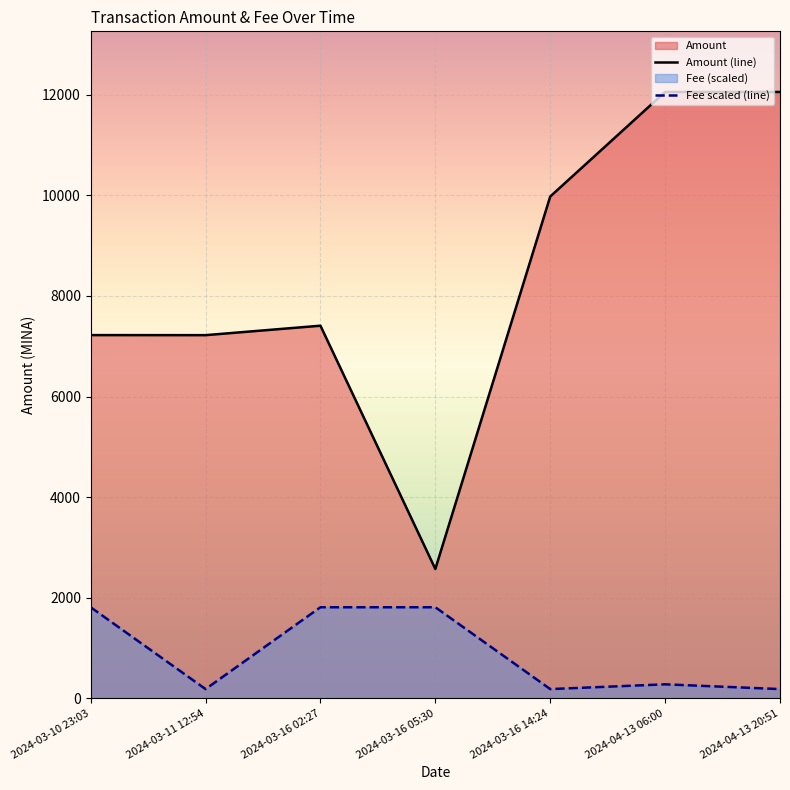

True or false: Fee scaled (line) and Amount (line) cross at least once.

False